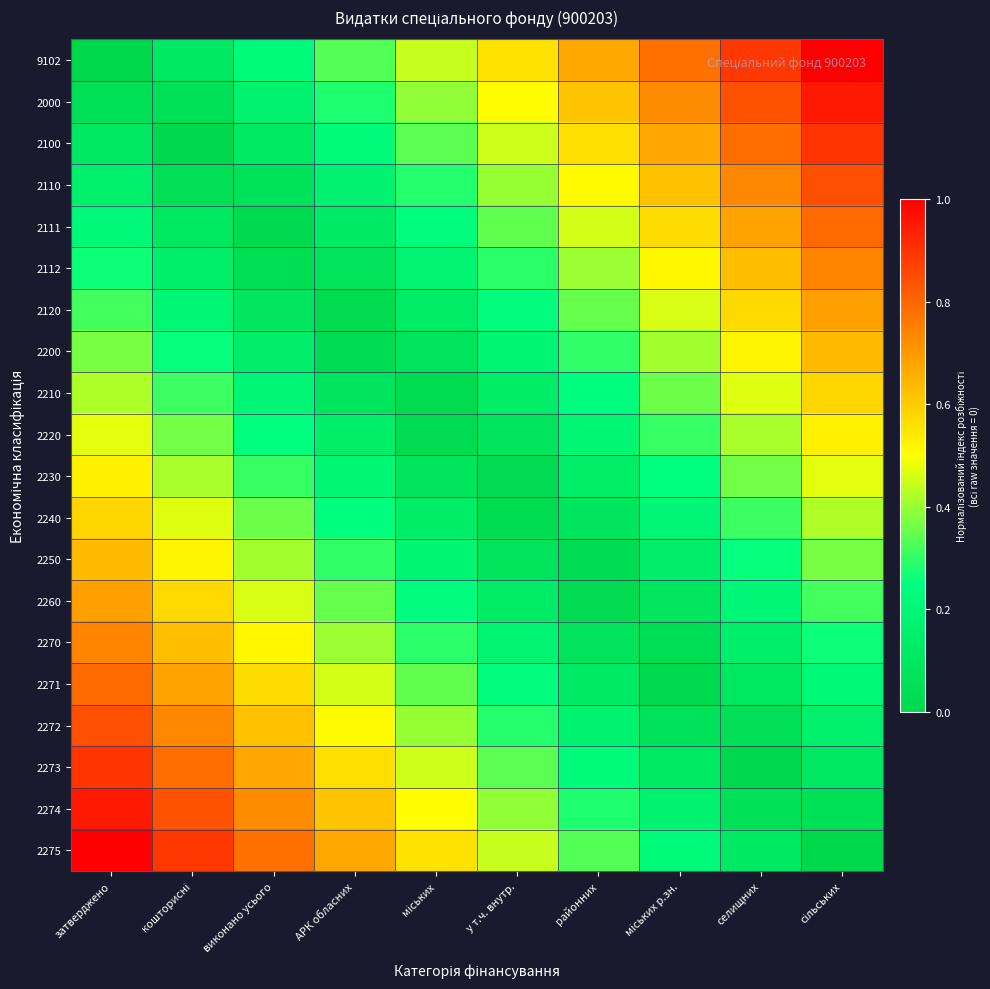

Which has a higher value, сільських or селищних?

сільських